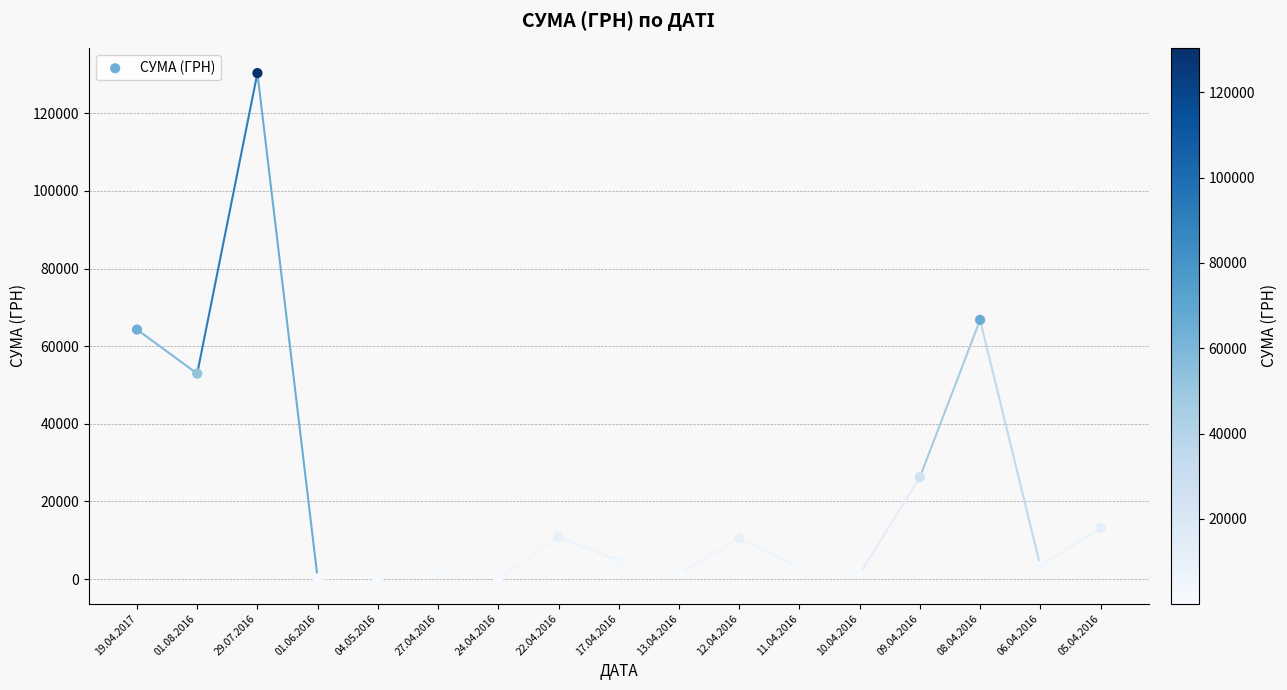

What is the range of Y values (max minus min)?

130203.7